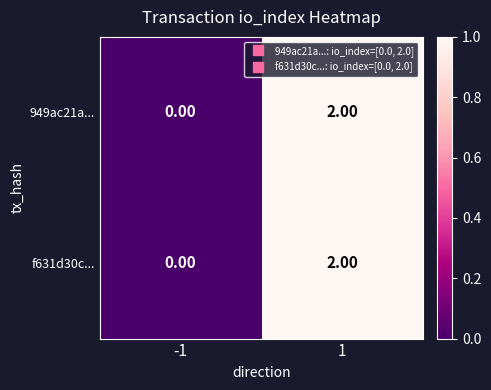

At which category is the sum across all series the highest?

1